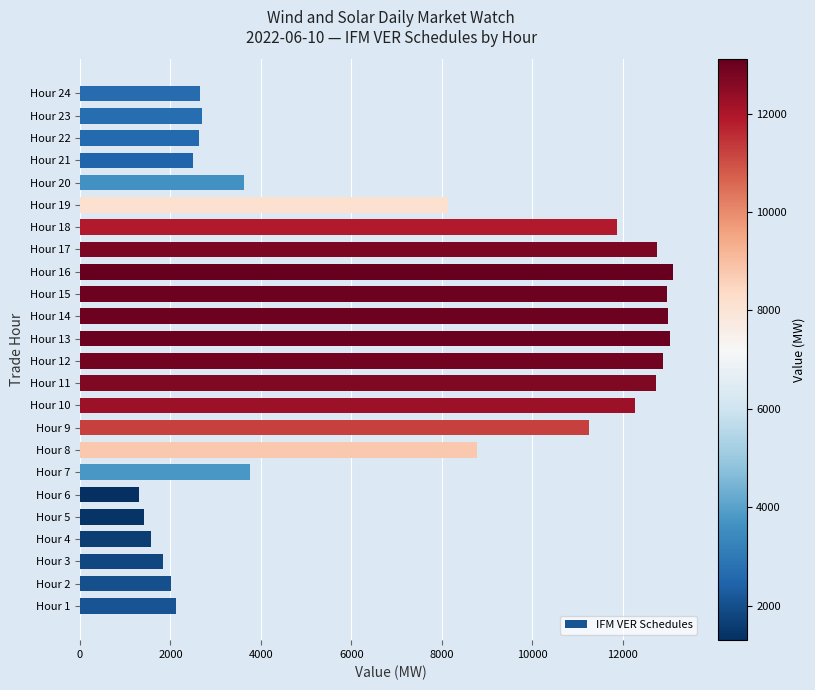

How many distinct data groups are displayed?

1